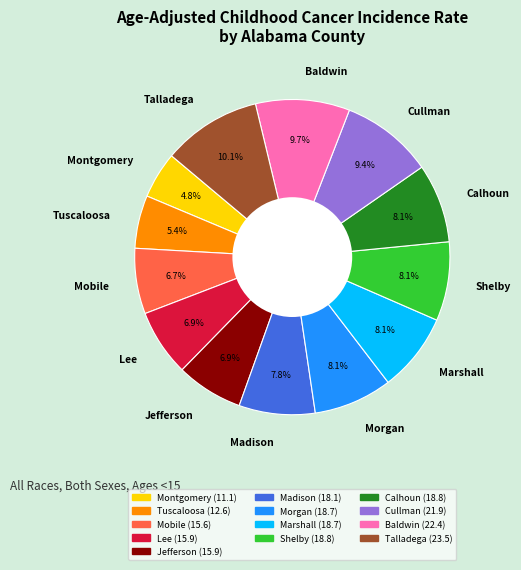

Does Lee account for over 50% of the chart?

No